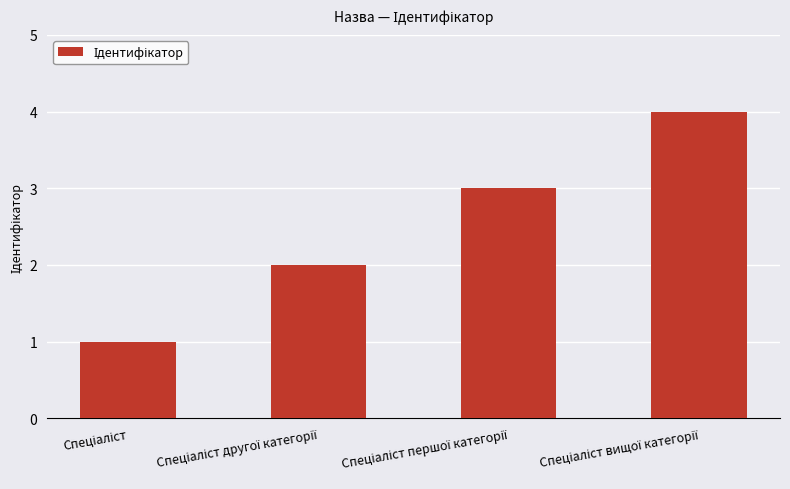

What is the maximum value shown in the chart?

4